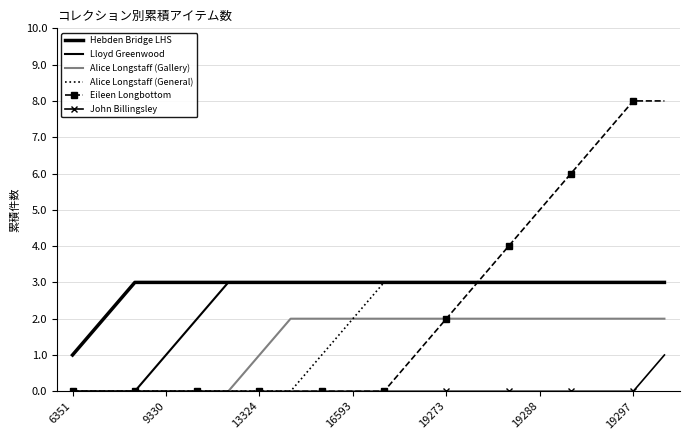

True or false: Hebden Bridge LHS has more than 1 points higher than both neighbors.

False